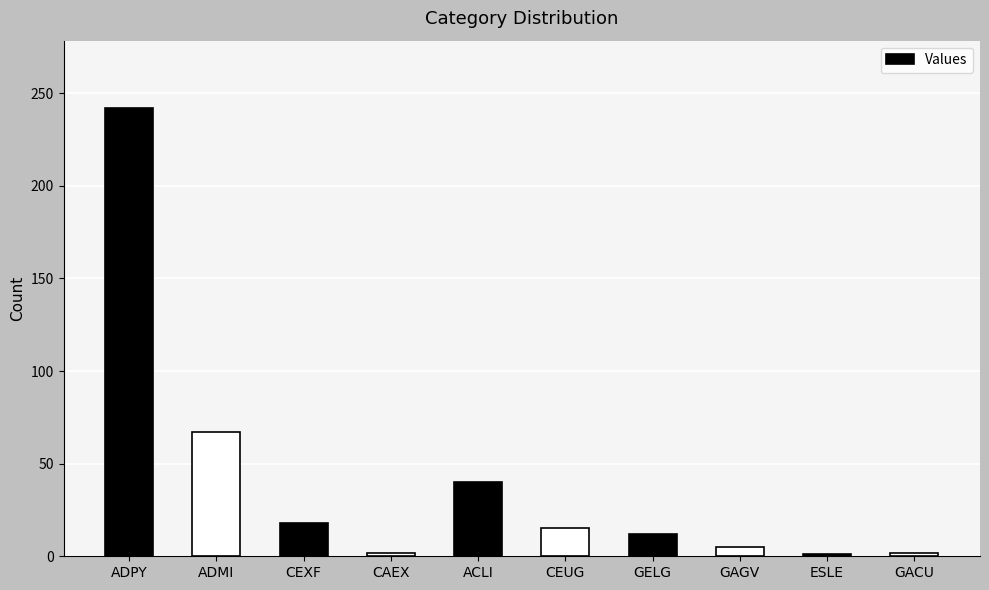

What position from the right is ACLI?

6